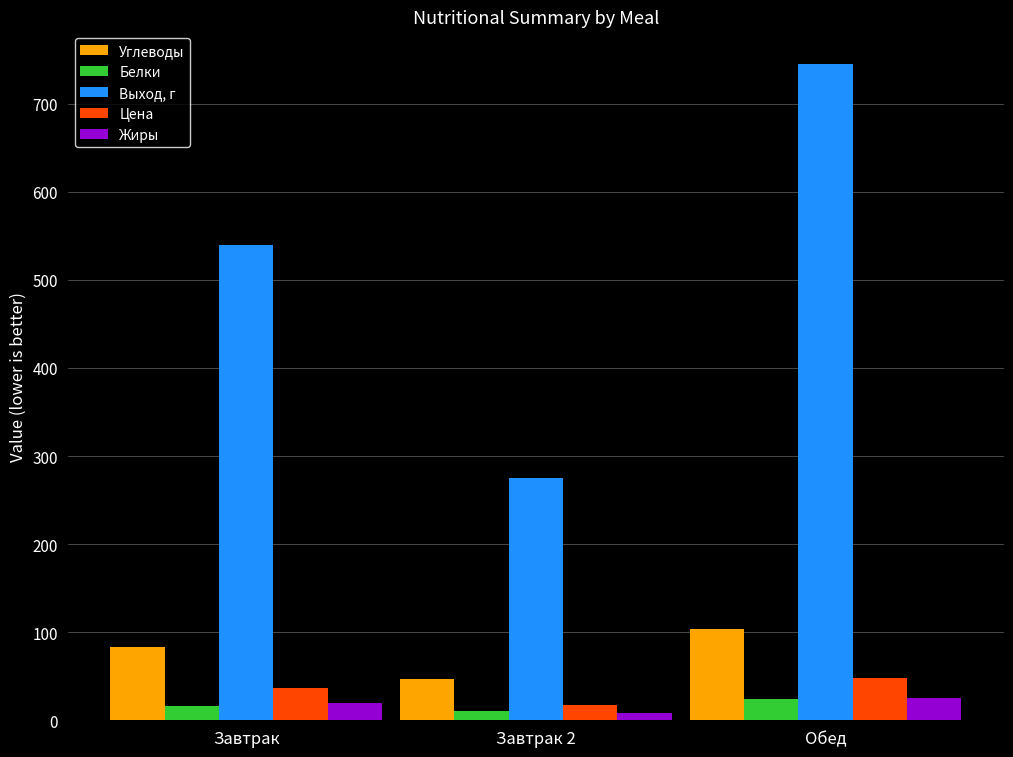

What is the sum of all Белки values?

50.9